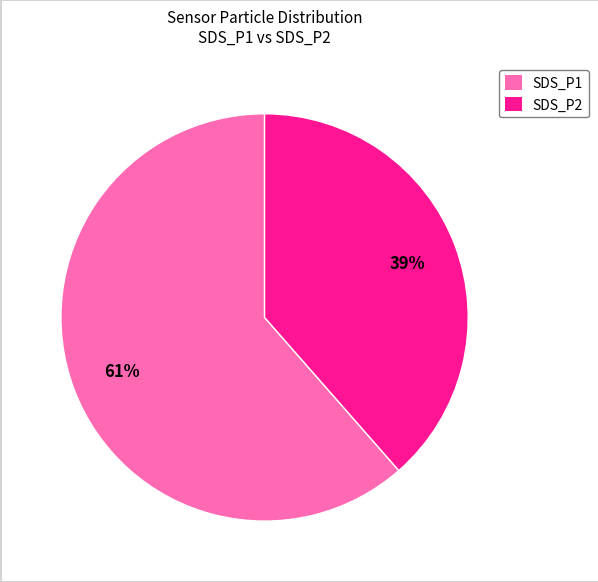

To the nearest percent, what portion does SDS_P1 represent?

61%